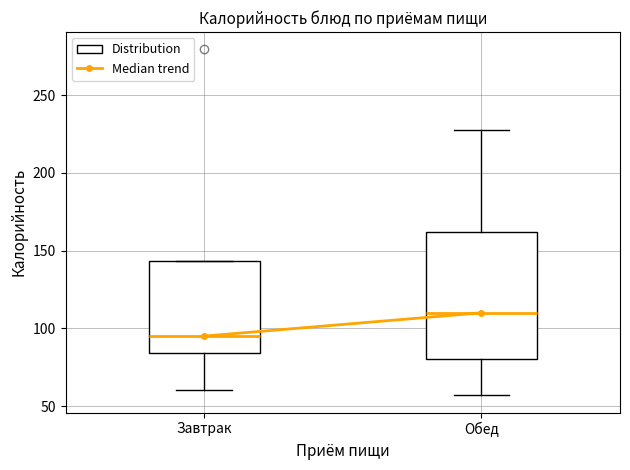

Reading left to right, read every box against the y-axis: the position of its median line, the range the box covers, and the ends of its whiskers. The values are not printed on the chart, so give them approximately, as read against the axis.

Завтрак: median 95, box 85 to 145, whiskers 60 to 145
Обед: median 110, box 80 to 160, whiskers 55 to 230